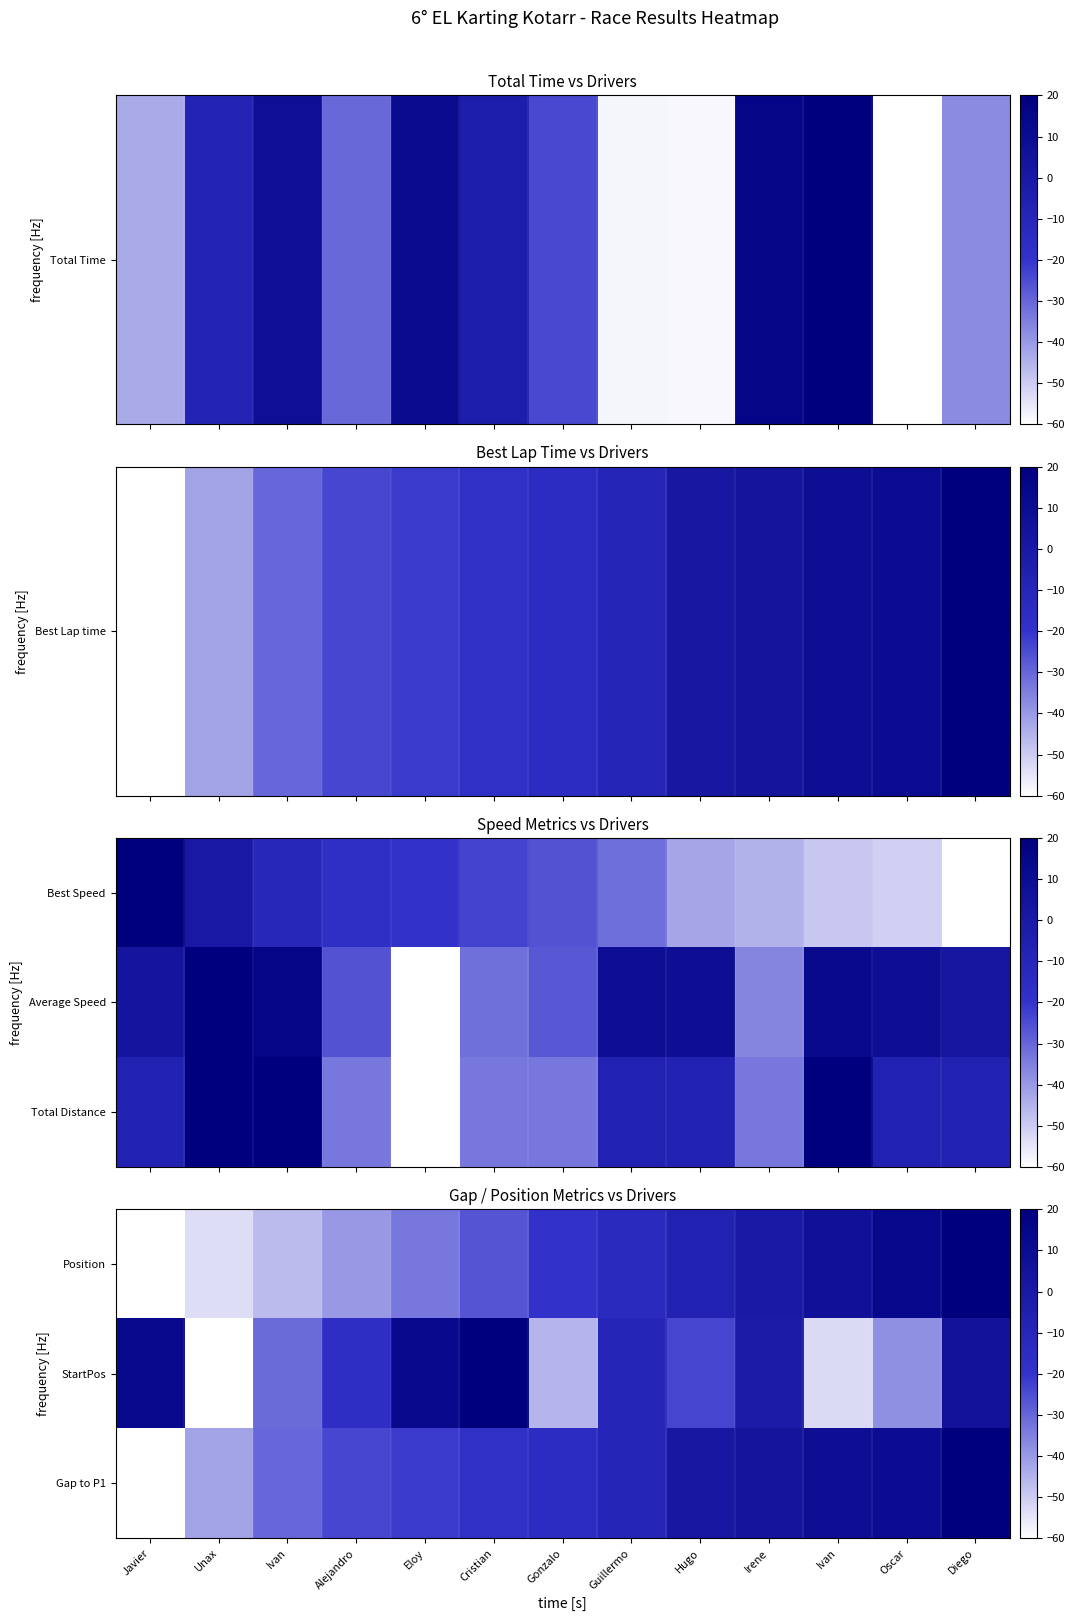

What is the sum of all StartPos values?

-227.3